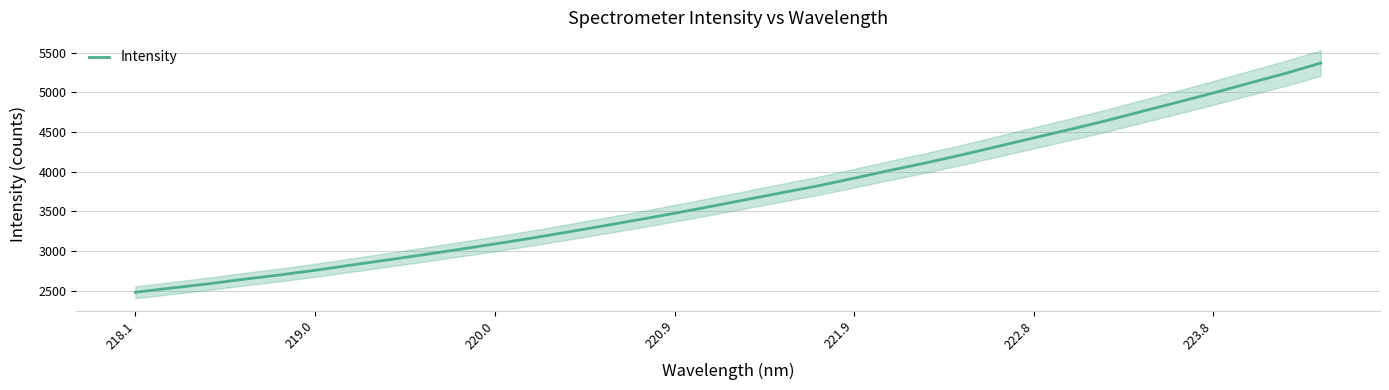

What is the highest value of the Intensity series?

5371.1